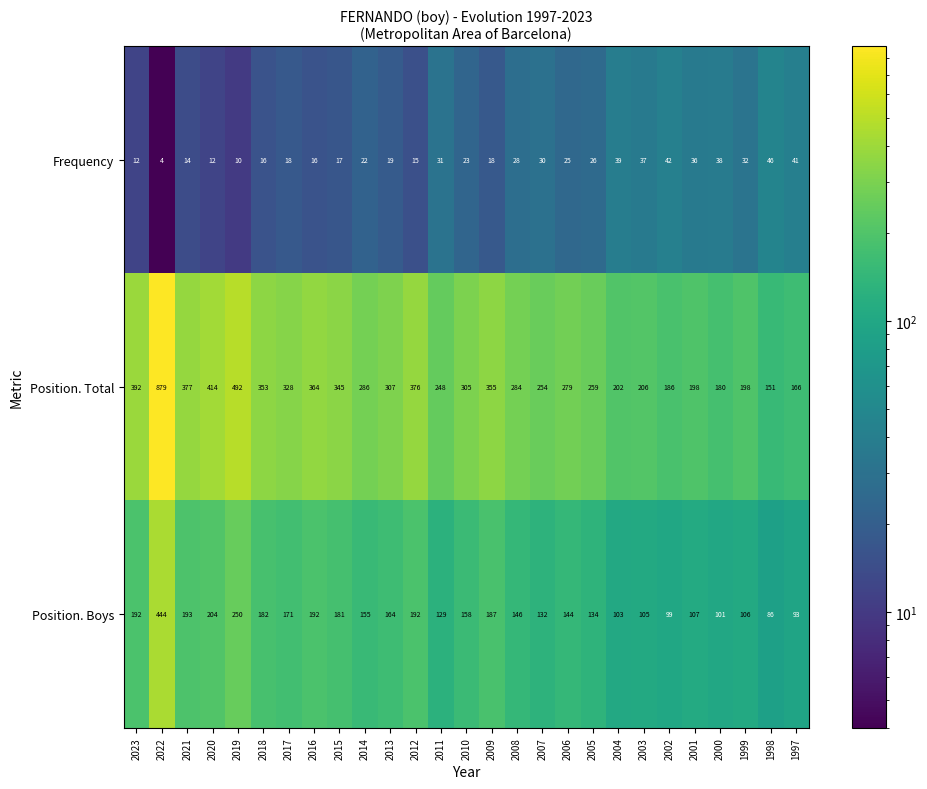

At 2019, list the series in order from largest to smallest.

Position. Total, Position. Boys, Frequency